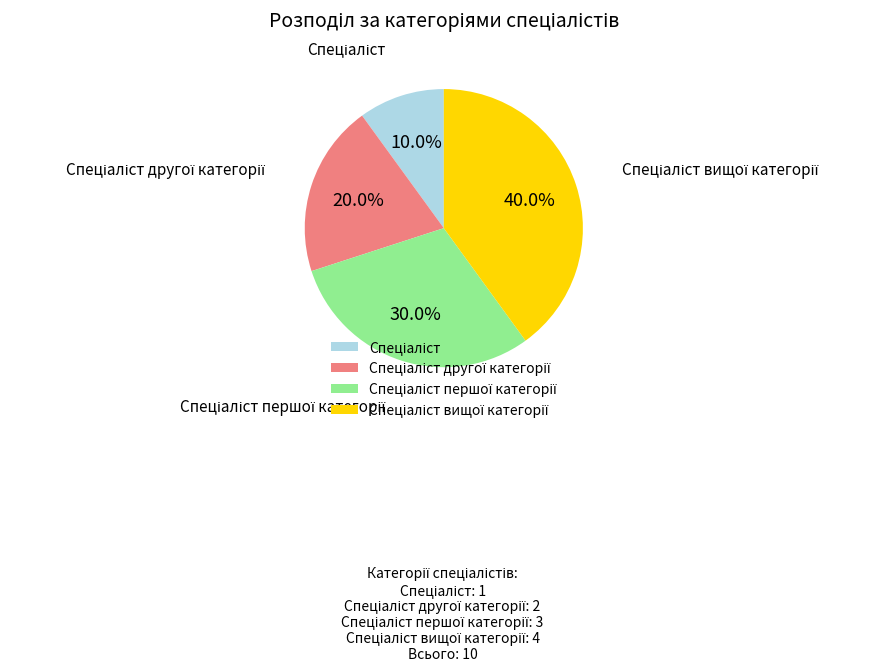

Is there a majority slice in this chart?

No